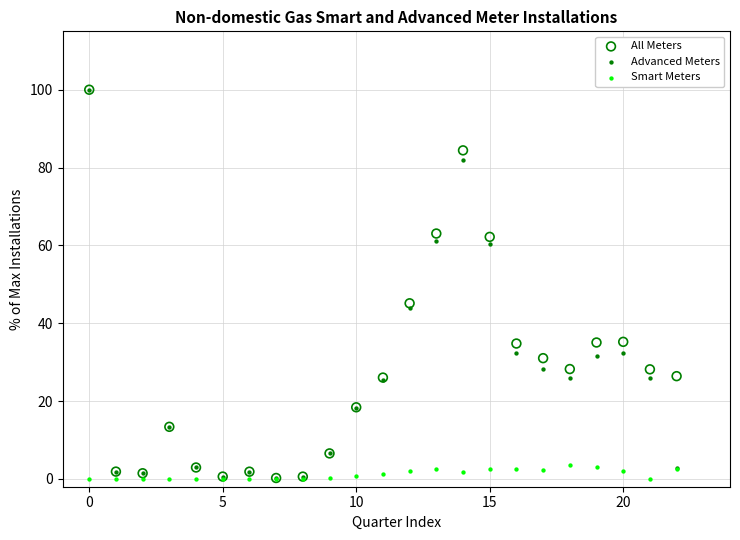

In the Advanced Meters series, what Y value is closest to 50?

43.8